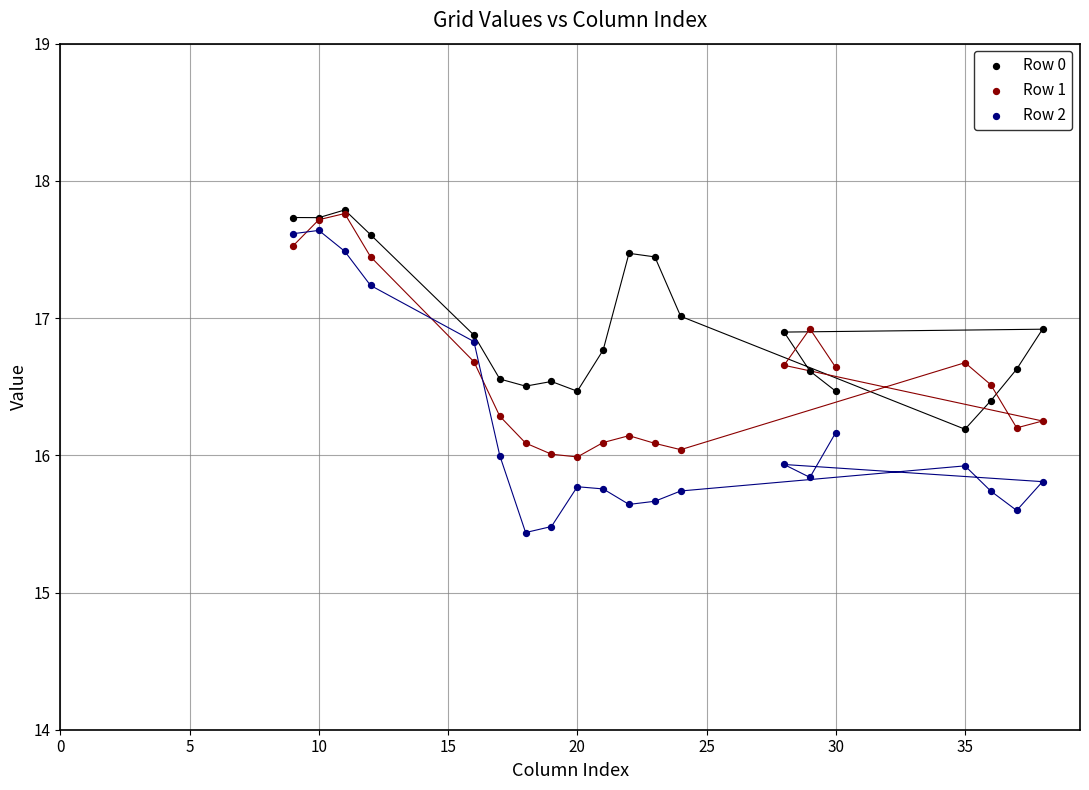

What are all the series names shown in the legend?

Row 0, Row 1, Row 2